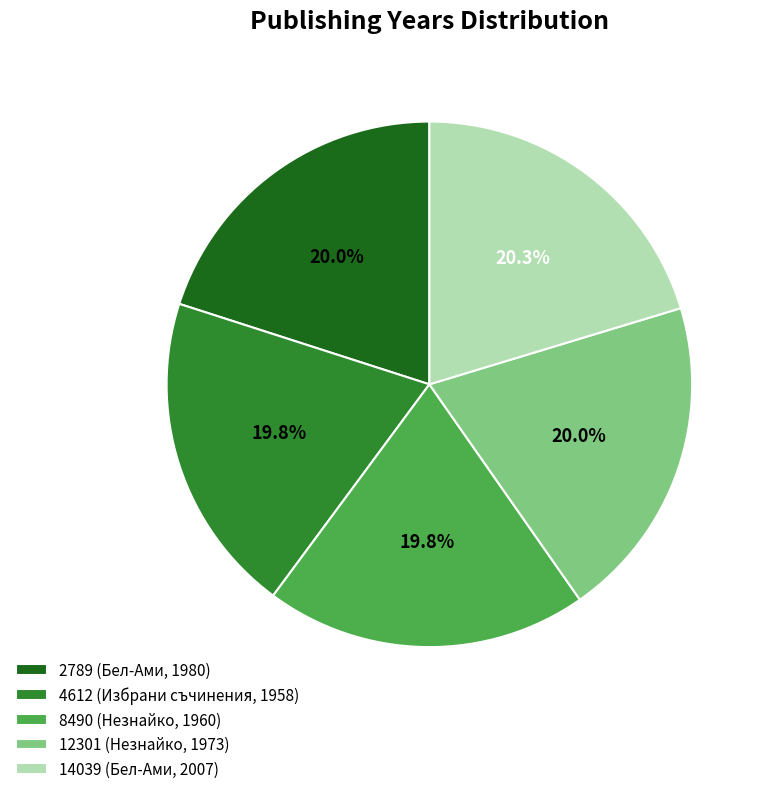

How many slices are in this pie chart?

5